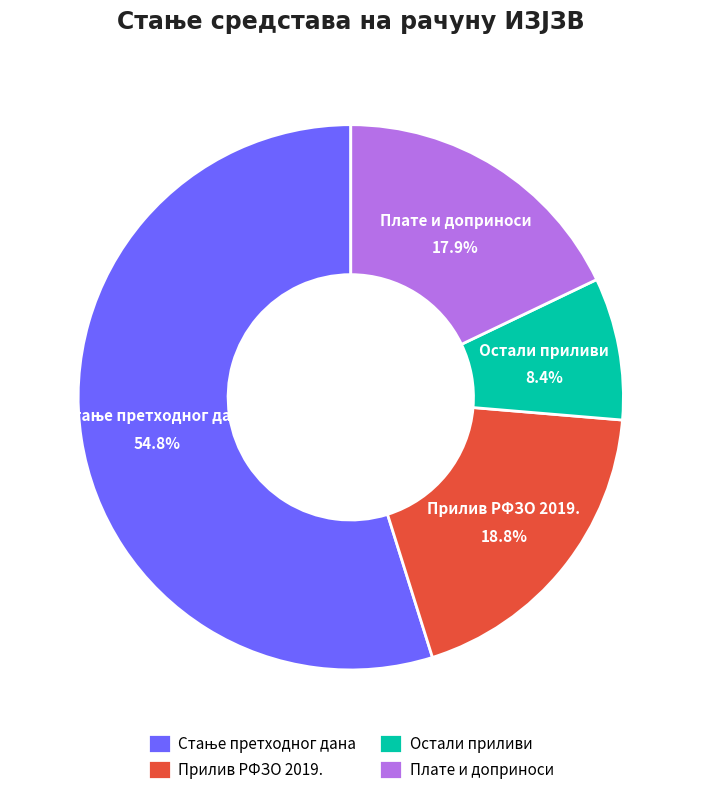

To the nearest percent, what is the difference between the largest and smallest slice percentages?

46%